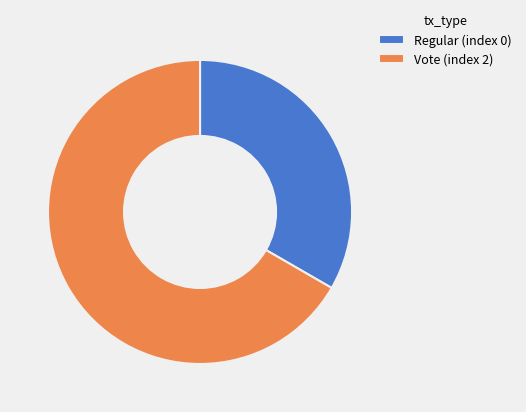

Combined, do Regular (index 0) and Vote (index 2) account for over 50%?

Yes